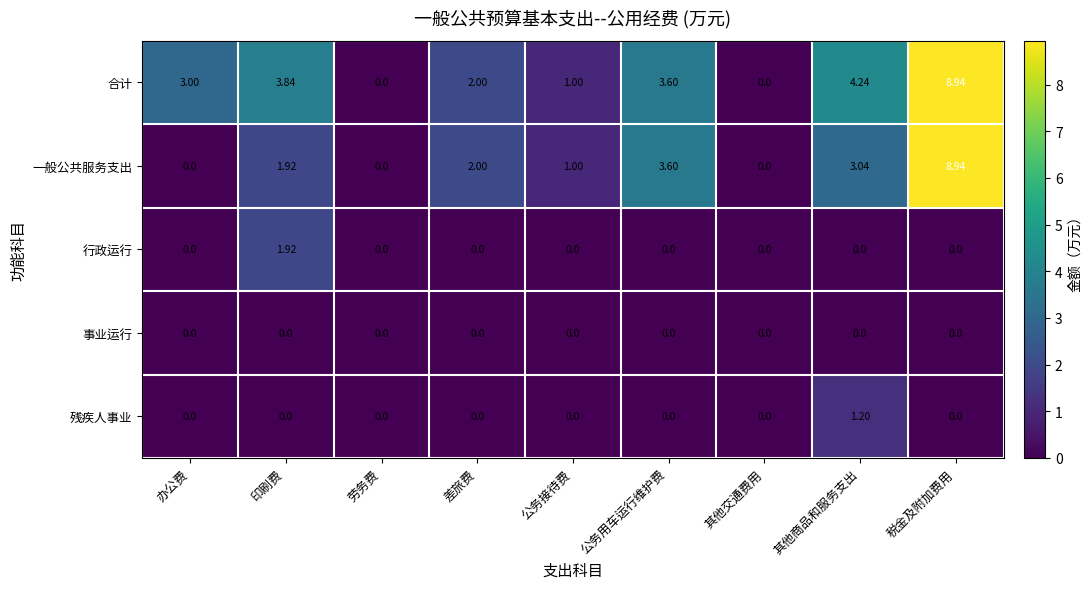

Which label corresponds to the largest value in the chart?

税金及附加费用